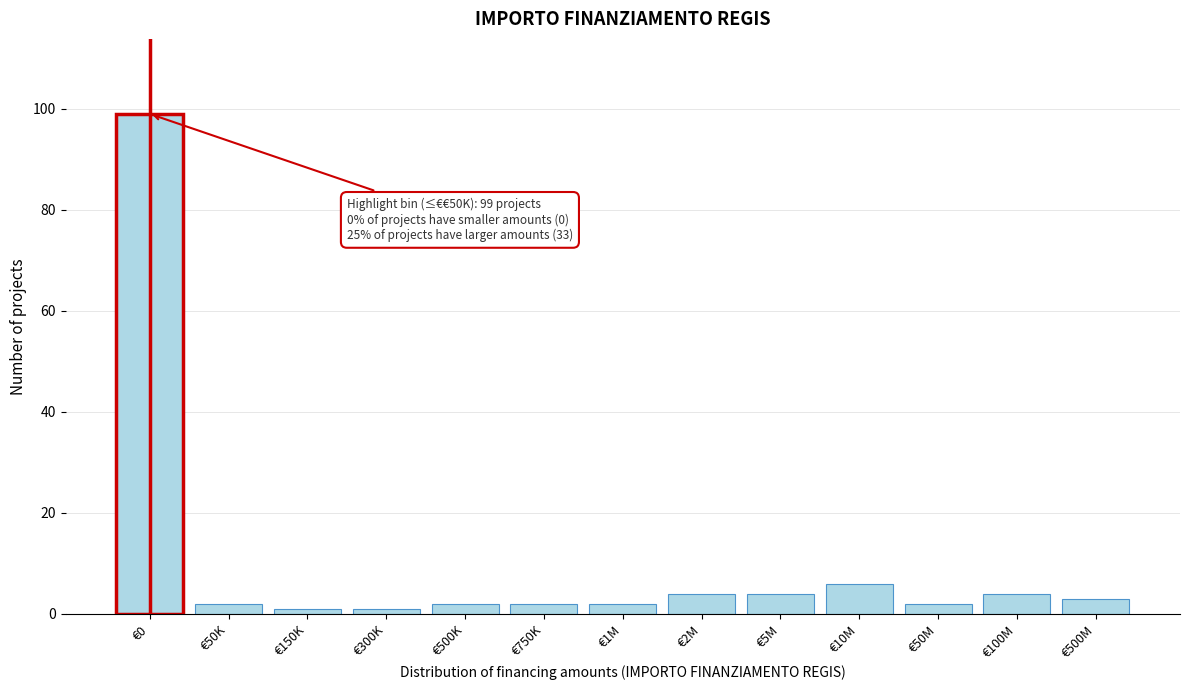

Reading right to left, extract all data points from this chart.

3	4	2	6	4	4	2	2	2	1	1	2	99